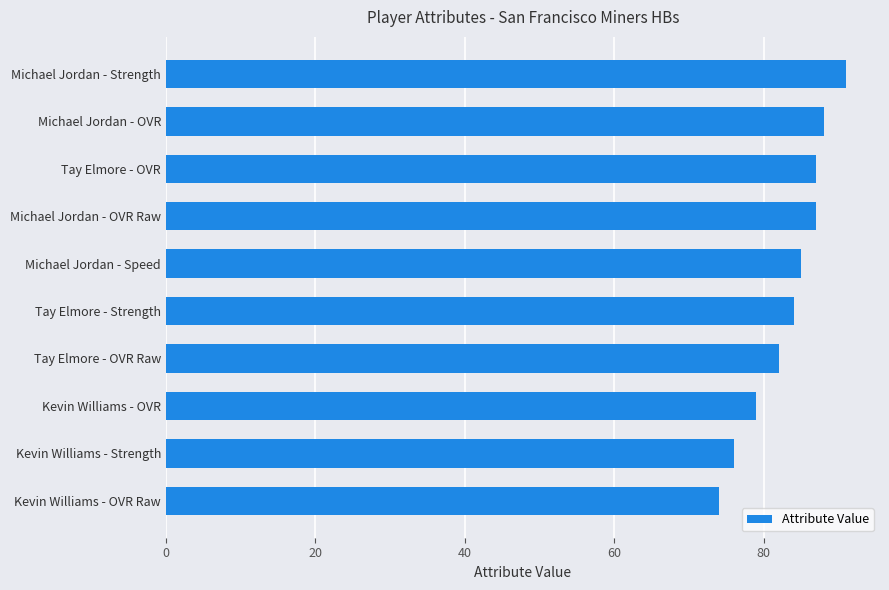

Does the chart contain stacked bars?

No